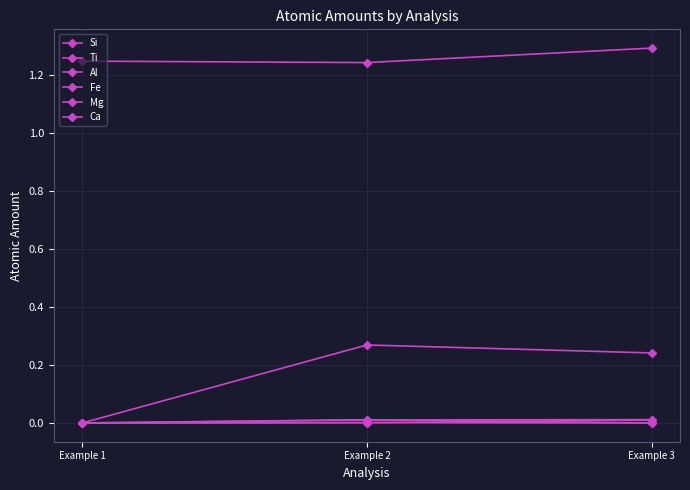

How many lines are shown in the chart?

6